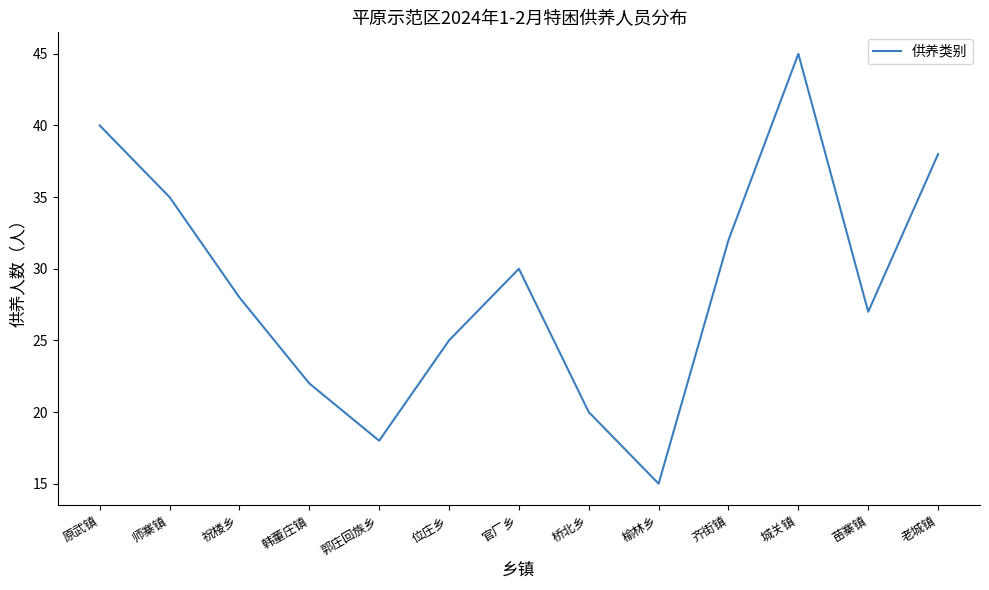

The chart shows a value of 30 at 官厂乡. True or false?

True